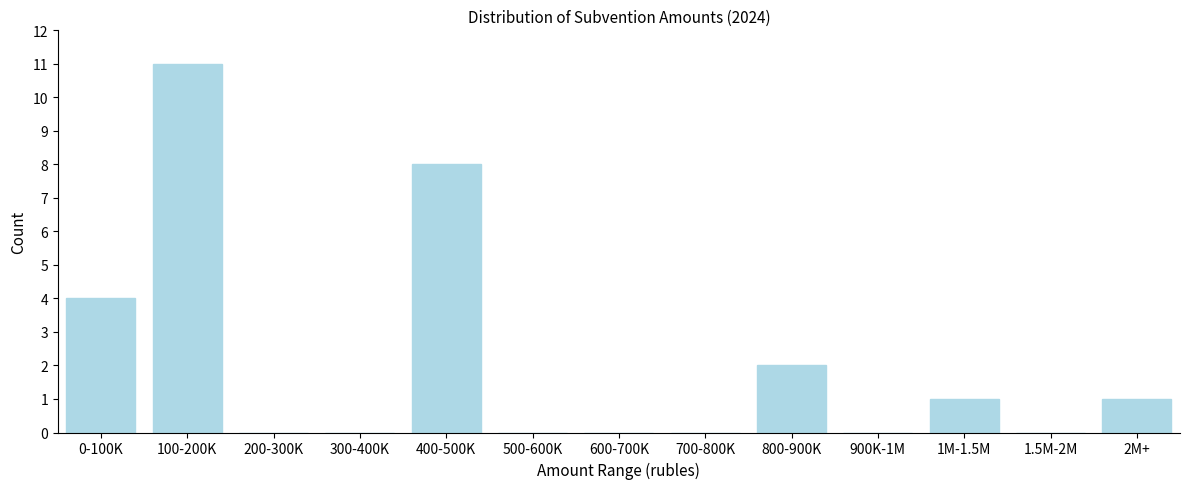

Reading left to right, what are all the values shown in this chart?

0-100K=4	100-200K=11	200-300K=0	300-400K=0	400-500K=8	500-600K=0	600-700K=0	700-800K=0	800-900K=2	900K-1M=0	1M-1.5M=1	1.5M-2M=0	2M+=1